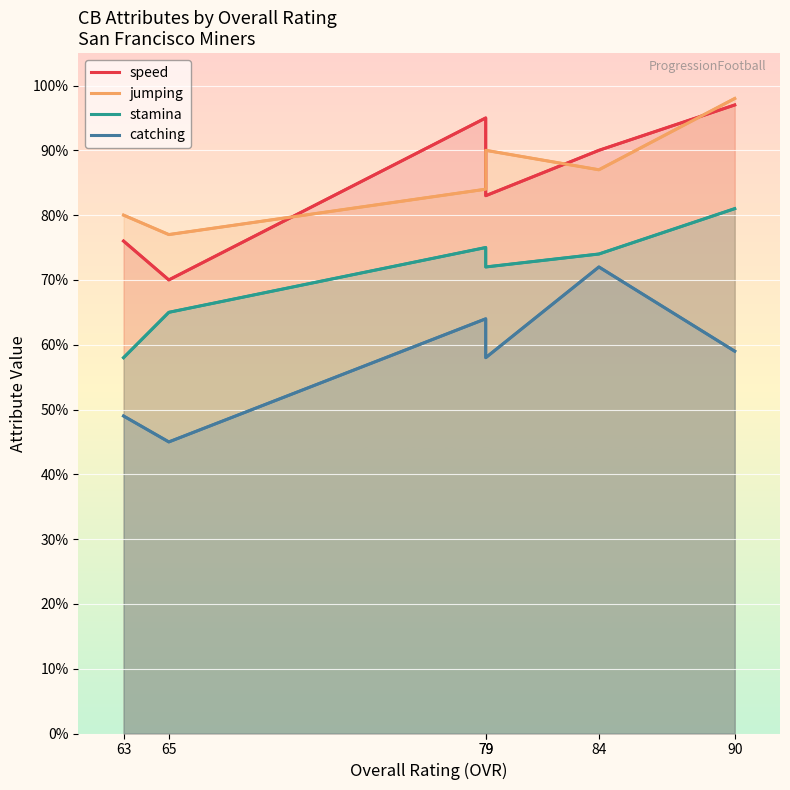

List the labels in order of speed value, largest first.

90, 79, 84, 79, 63, 65